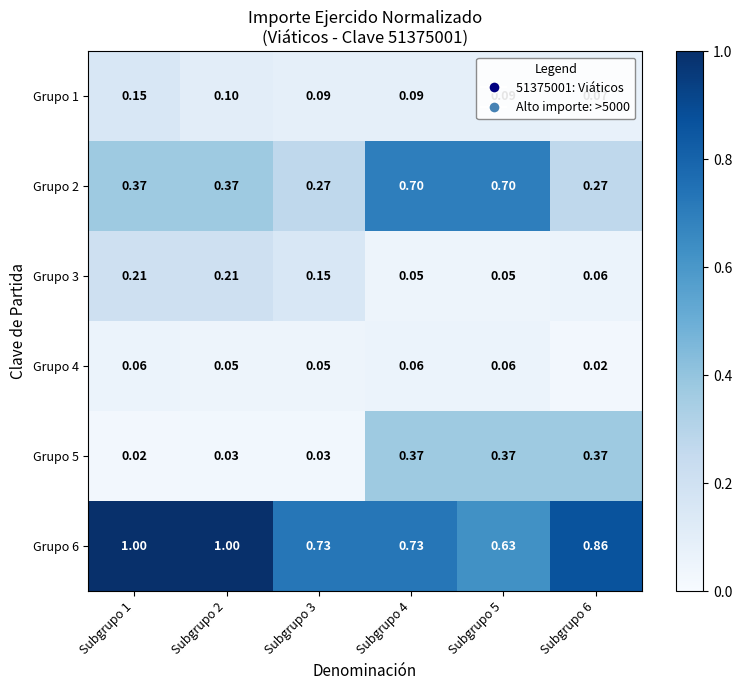

Is the value of Grupo 3 at Subgrupo 4 greater than the value of Grupo 2 at Subgrupo 4?

No